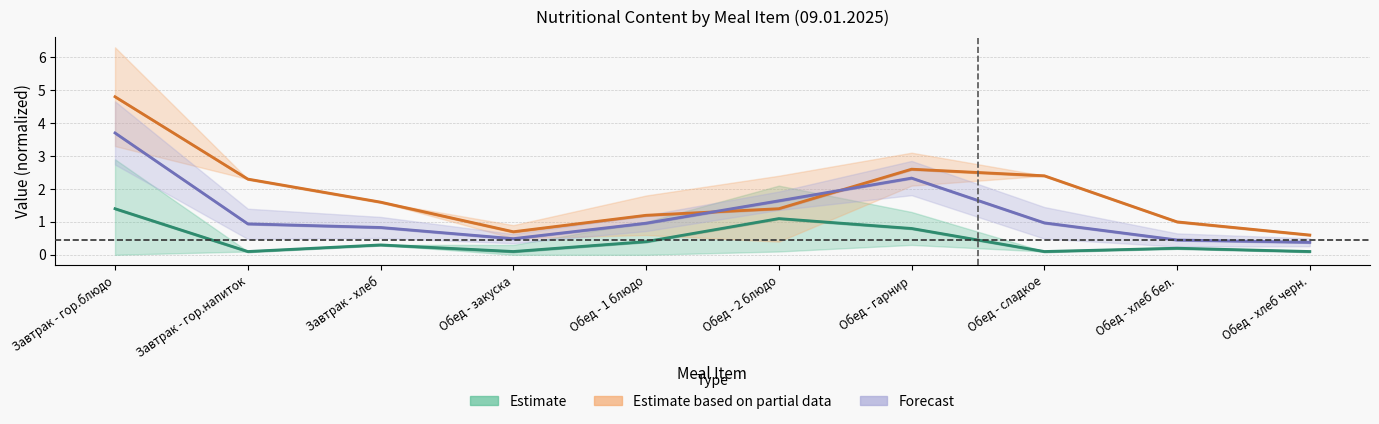

Reading right to left, list all the values displayed in this chart.

Estimate: 0.1	0.2	0.1	0.8	1.1	0.4	0.1	0.3	0.1	1.4
Estimate based on partial data: 0.6	1.0	2.4	2.6	1.4	1.2	0.7	1.6	2.3	4.8
Forecast: 0.4	0.5	1.0	2.3	1.6	1.0	0.5	0.8	0.9	3.7